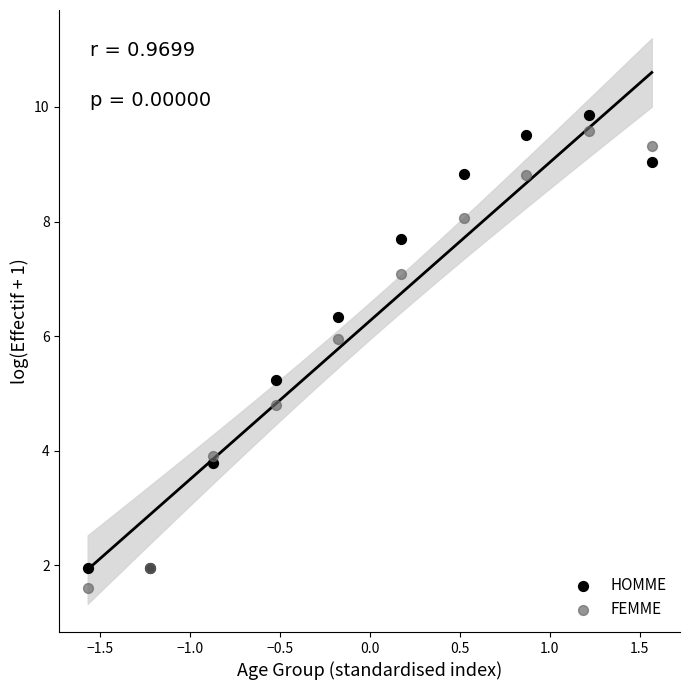

What is the X range (max minus min) for the scatter plot?

3.1